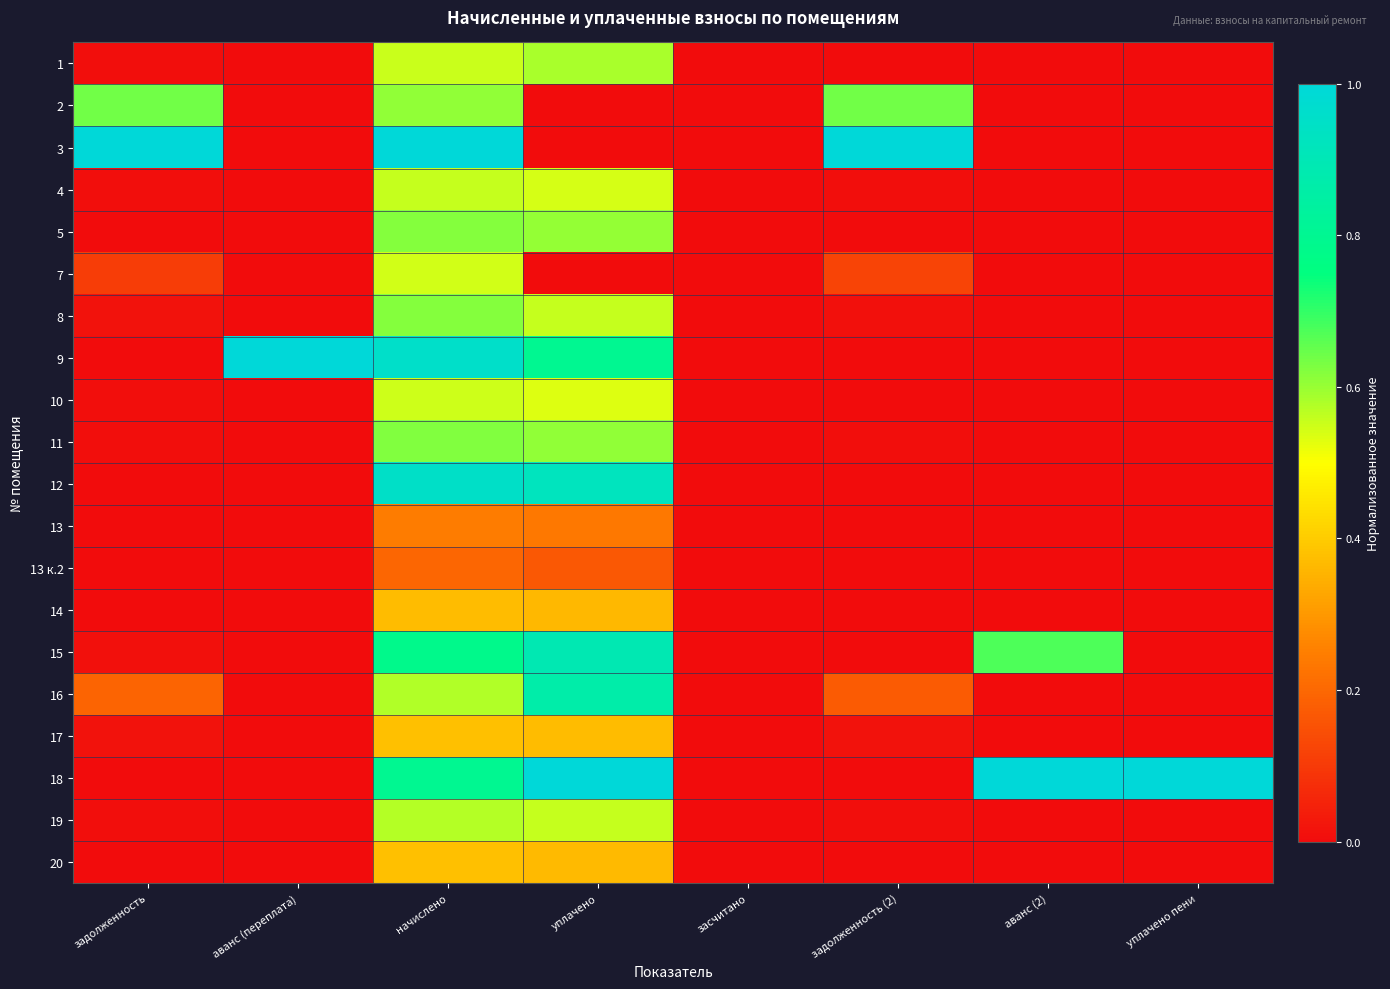

At which category does the chart reach its minimum across all series?

аванс (переплата)